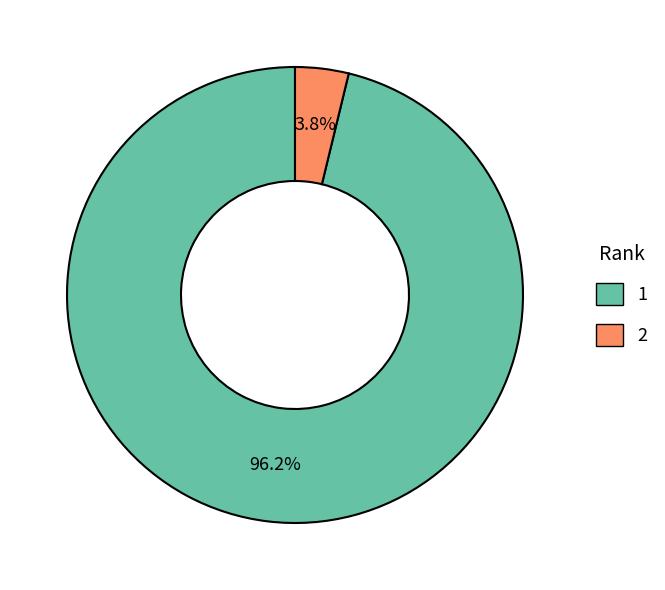

Does 2 account for over 50% of the chart?

No